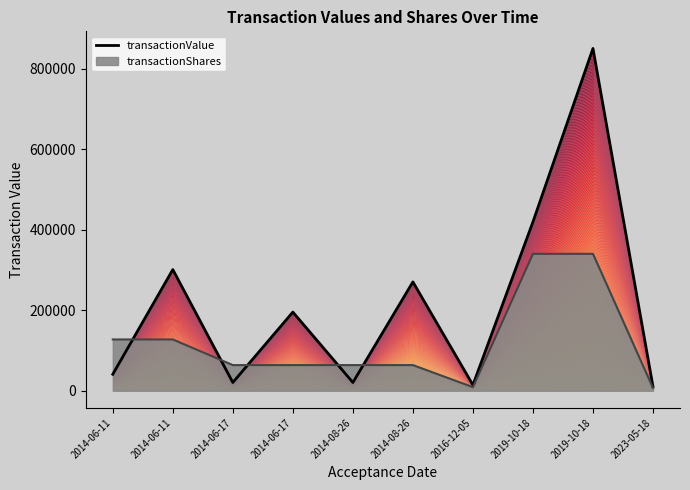

Reading left to right, list all the values displayed in this chart.

2014-06-11=41000	2014-06-11=301209	2014-06-17=20500	2014-06-17=195500	2014-08-26=20500	2014-08-26=270500	2016-12-05=14210	2019-10-18=419785	2019-10-18=850947	2023-05-18=10258